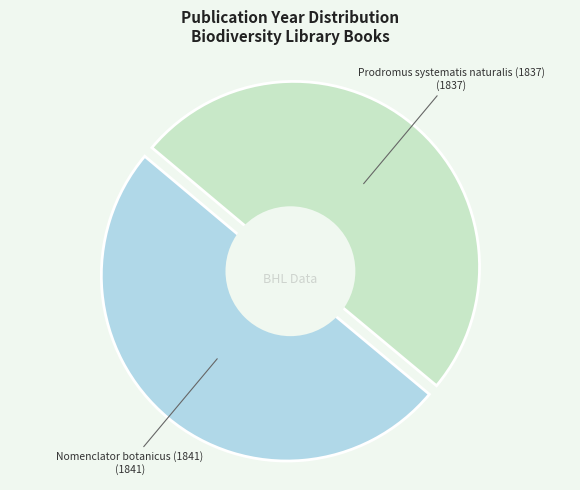

Combined, do Nomenclator botanicus (1841) and Prodromus systematis naturalis (1837) account for over 50%?

Yes